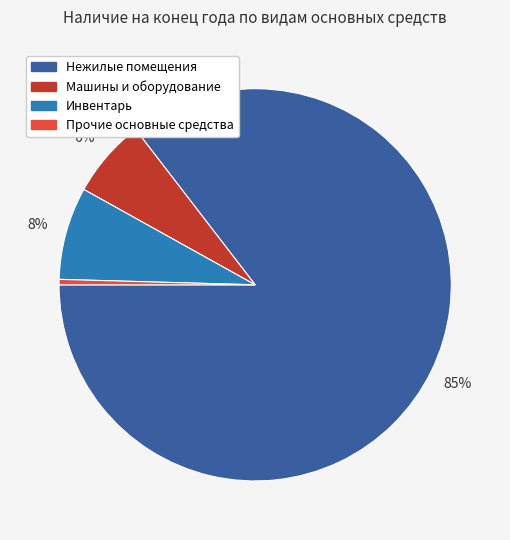

Do Прочие основные средства and Машины и оборудование together represent more than half of the pie?

No